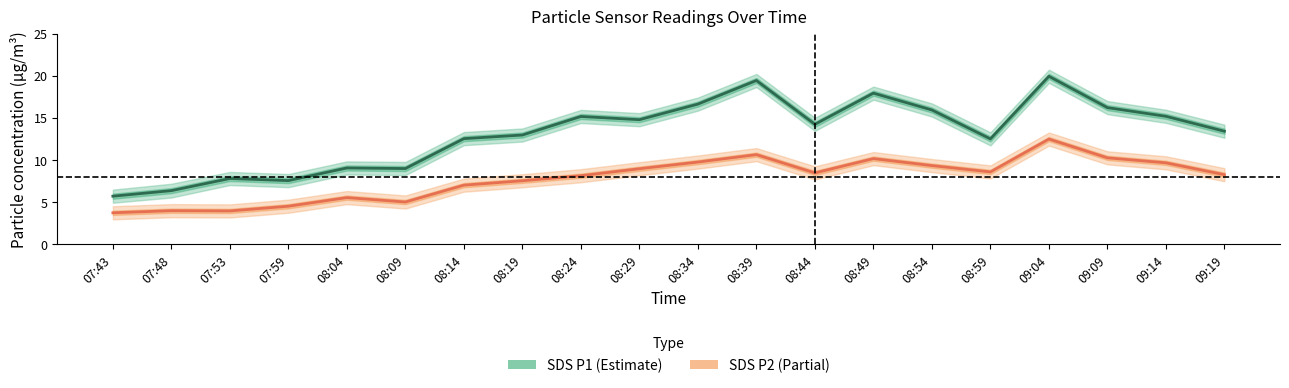

Is this an area chart (filled region under the line)?

No